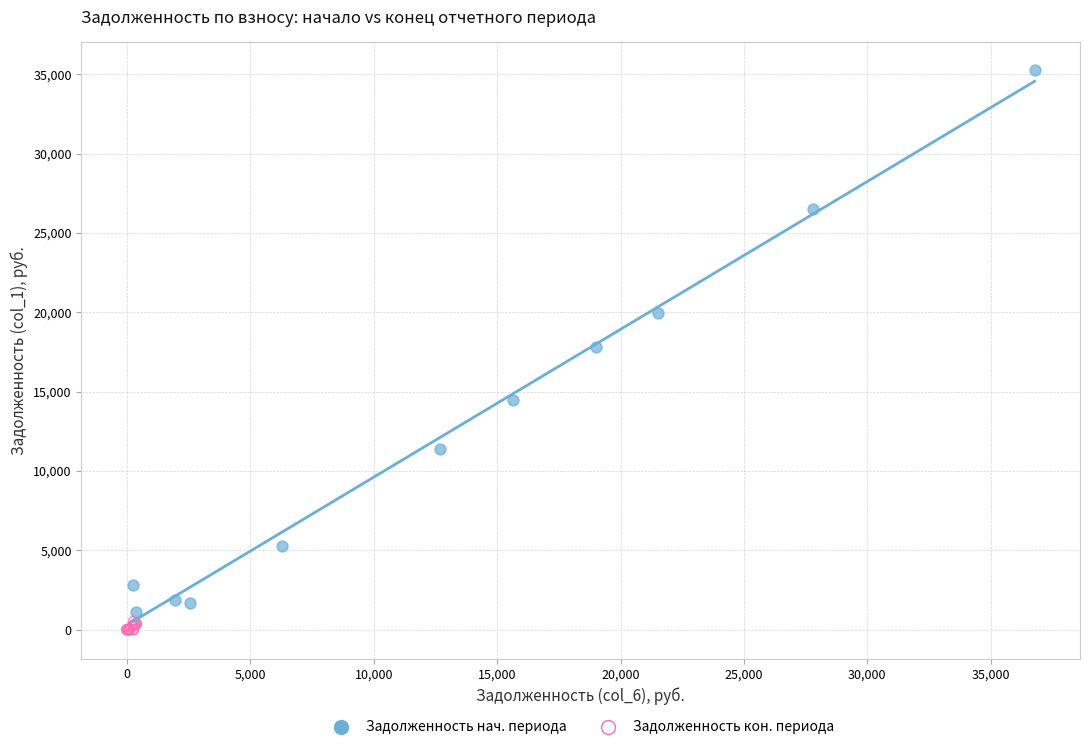

Which series contains the highest Y value?

Задолженность нач. периода